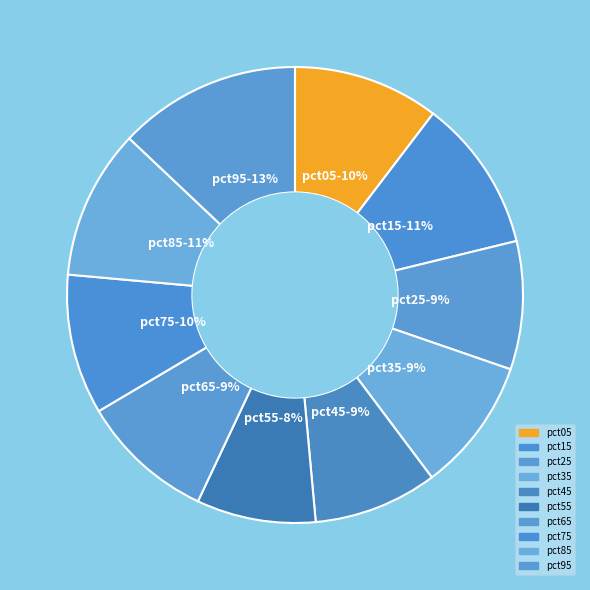

How many segments does this pie chart have?

10